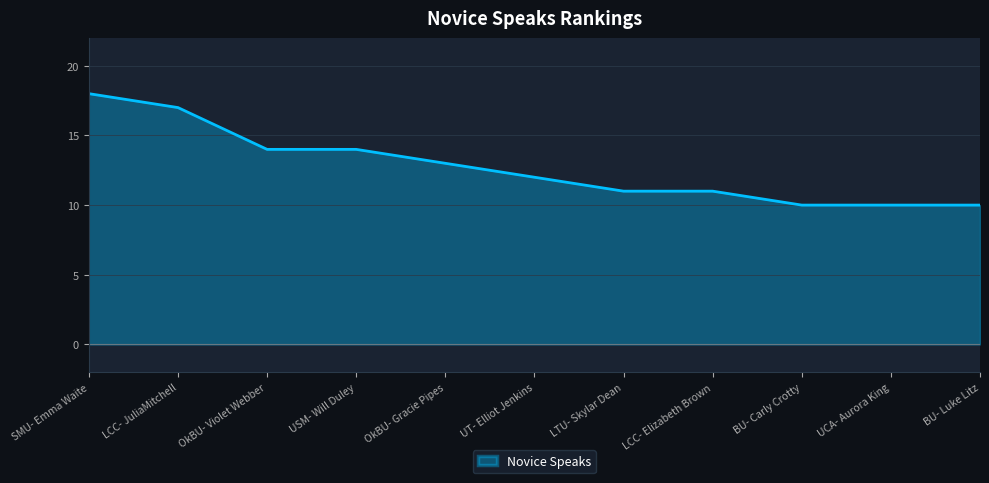

What position from the left is OkBU- Gracie Pipes?

5